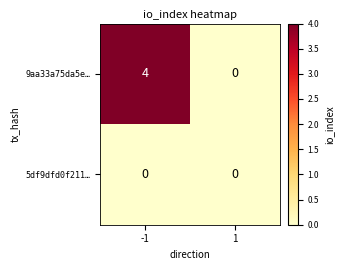

At which category is the sum across all series the highest?

-1